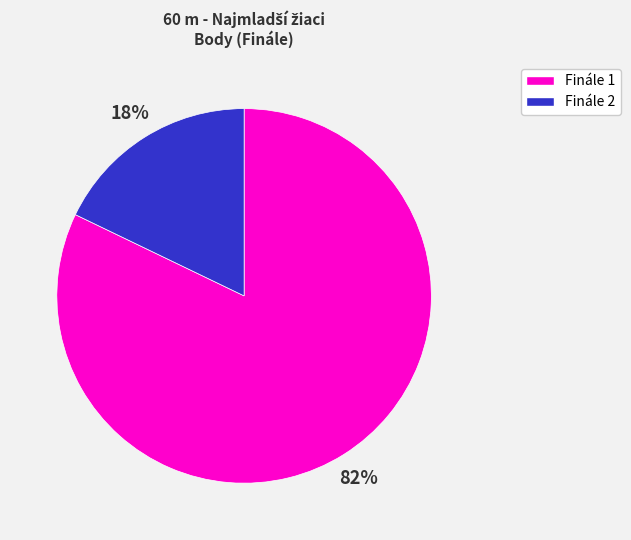

Is there any slice that represents more than half of the pie?

Yes